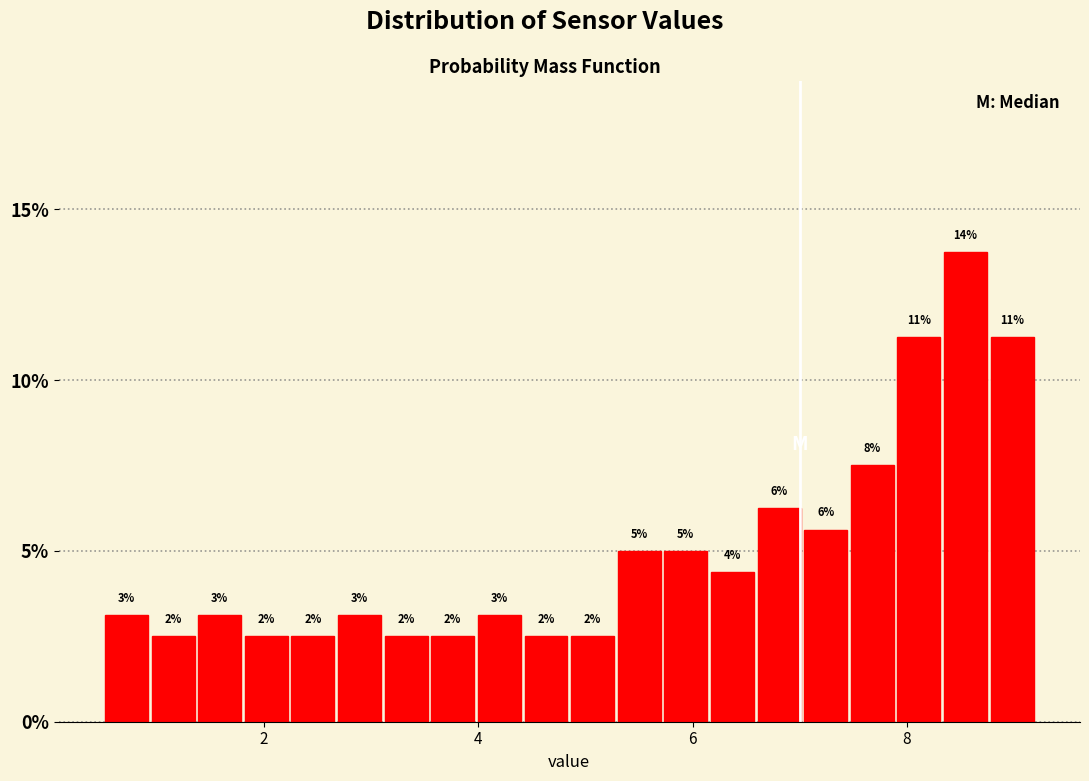

Around what value on the x-axis is the tallest bar? Give the approximate position of its centre, as read against the axis.

8.6